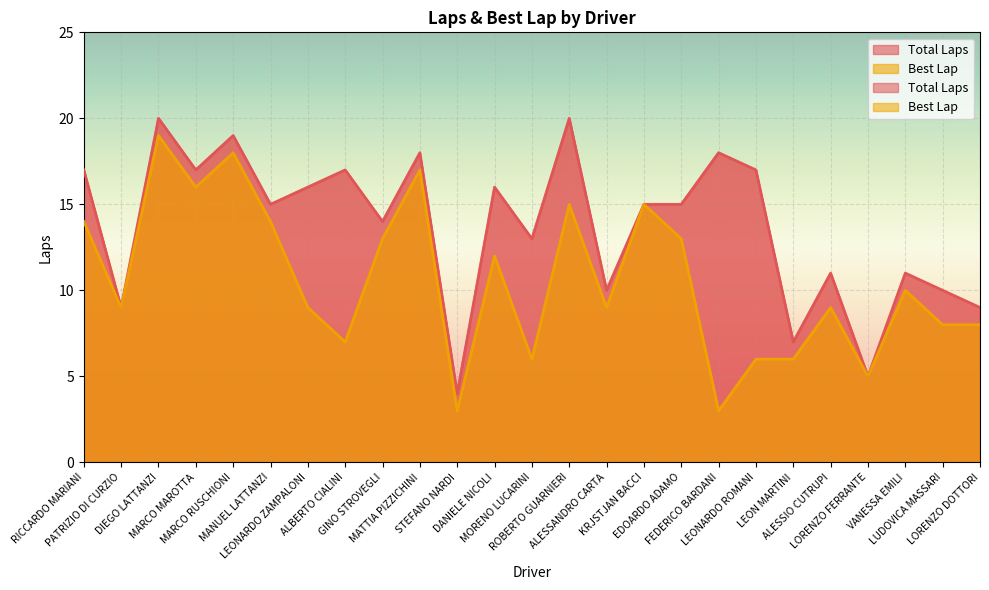

What is the difference between the Best Lap values at PATRIZIO DI CURZIO and MORENO LUCARINI?

3